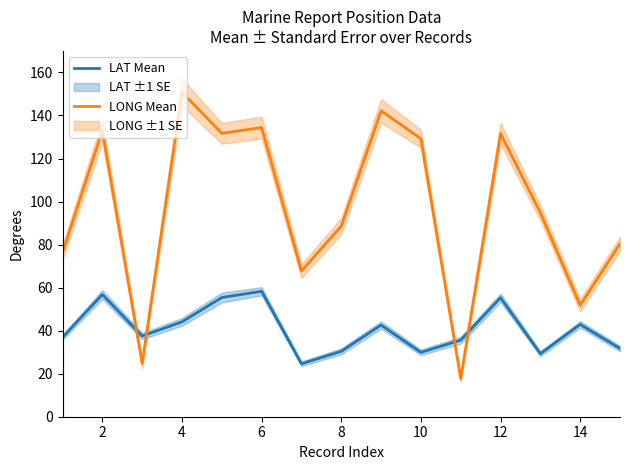

What is the highest value of the LONG Mean series?

150.8